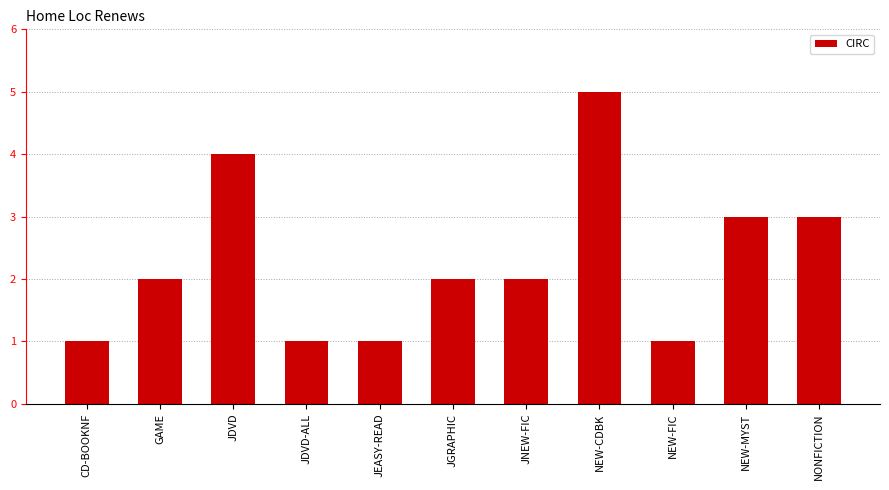

How many values are between 1 and 3?

9